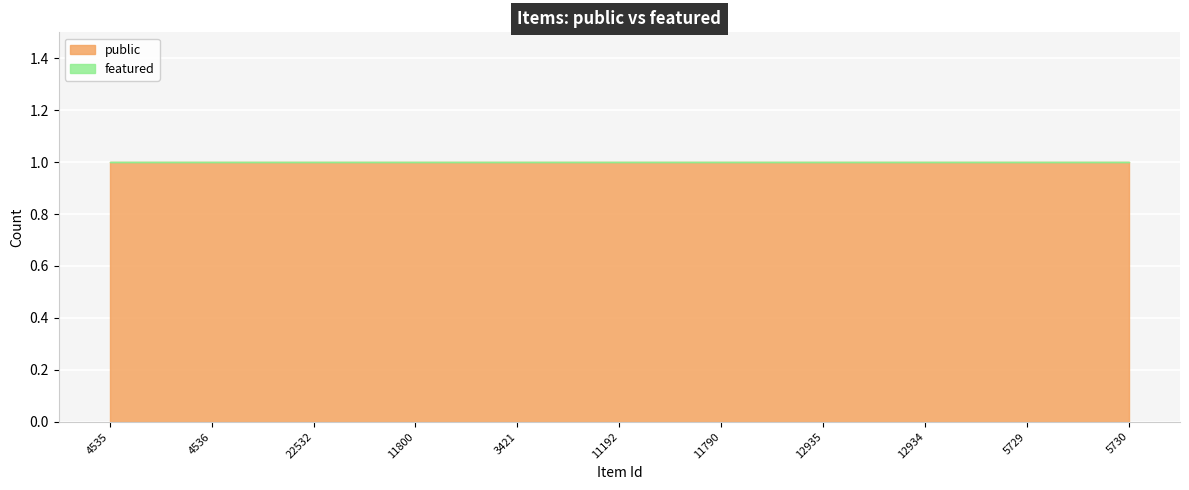

At which category is the sum across all series the highest?

4535